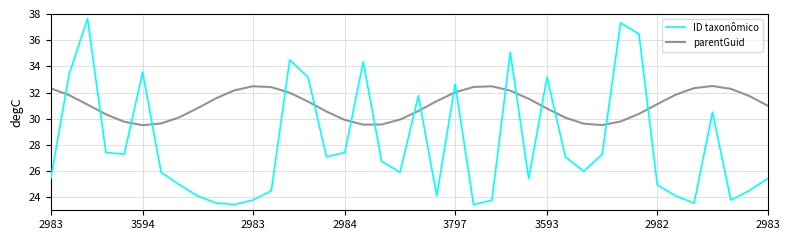

True or false: parentGuid and ID taxonômico intersect in this chart.

True